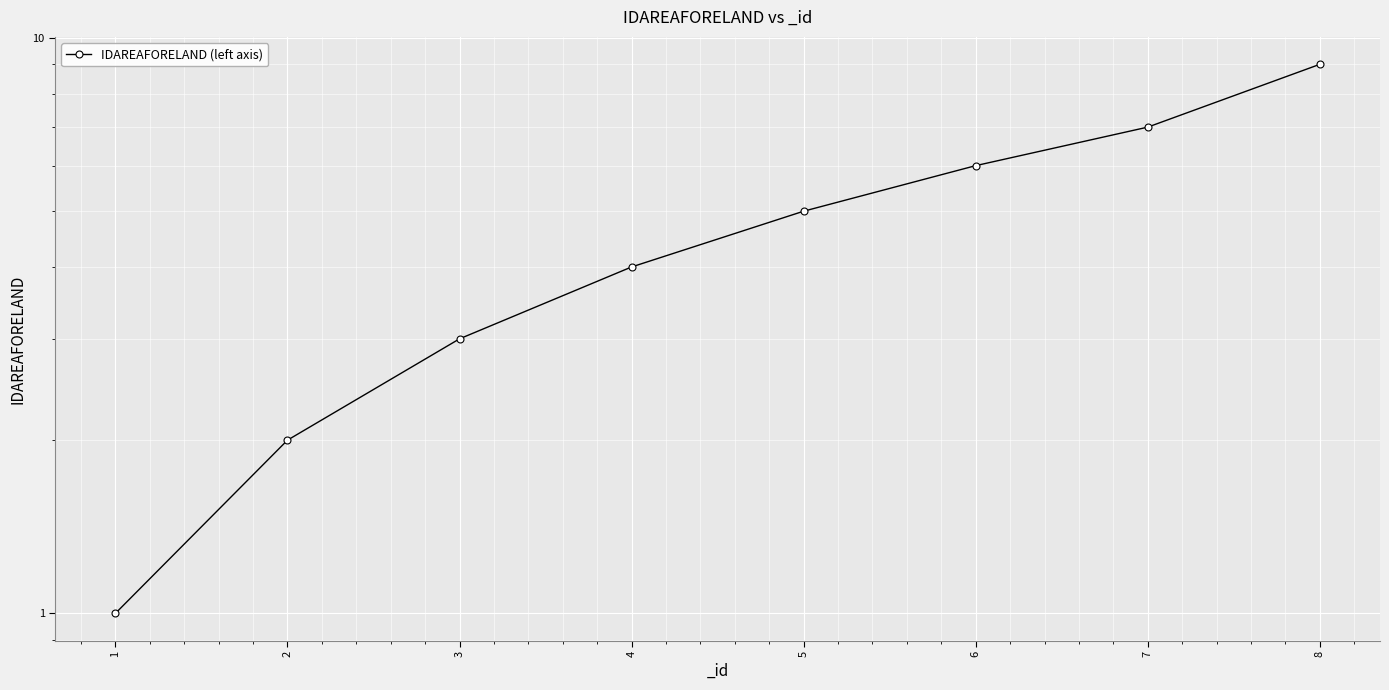

The chart shows a value of 7 at 4. True or false?

False